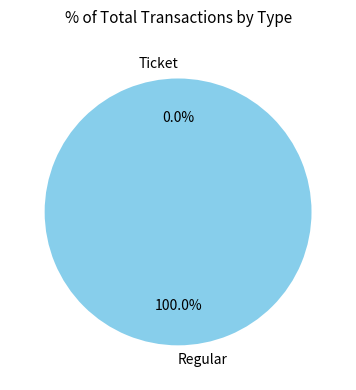

To the nearest percent, what is the average slice percentage?

50%